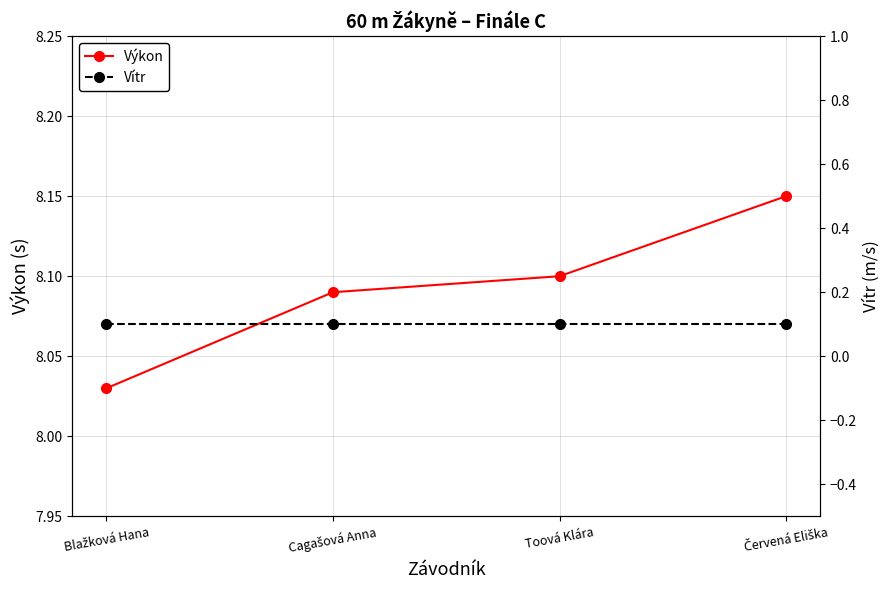

Is it true that Výkon equals 13.2 at Blažková Hana?

False